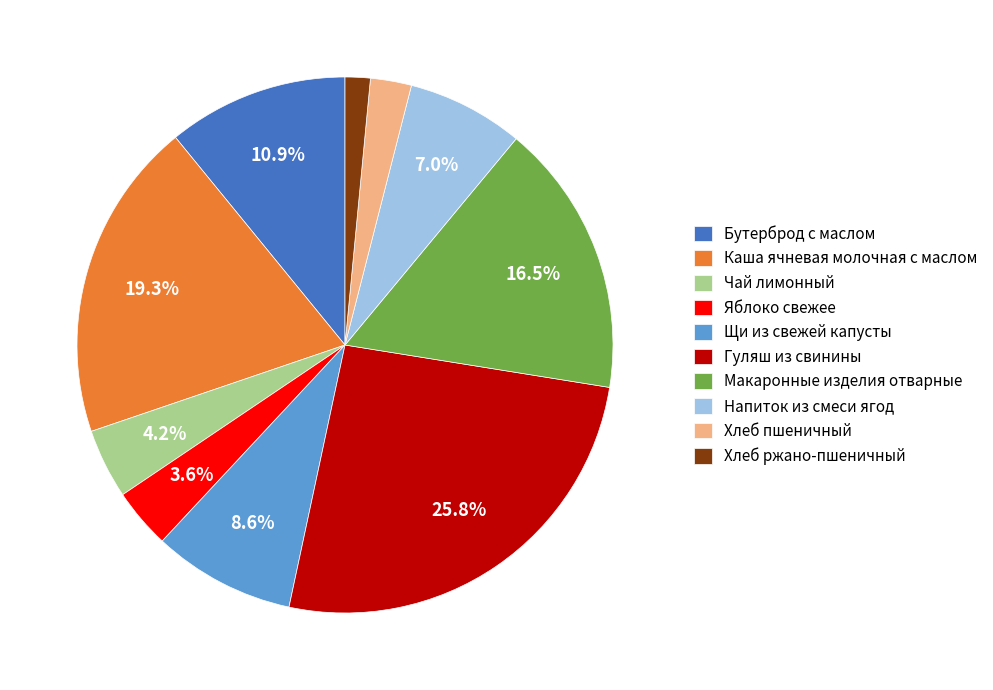

To the nearest percent, what percentage of the pie is Гуляш из свинины?

26%